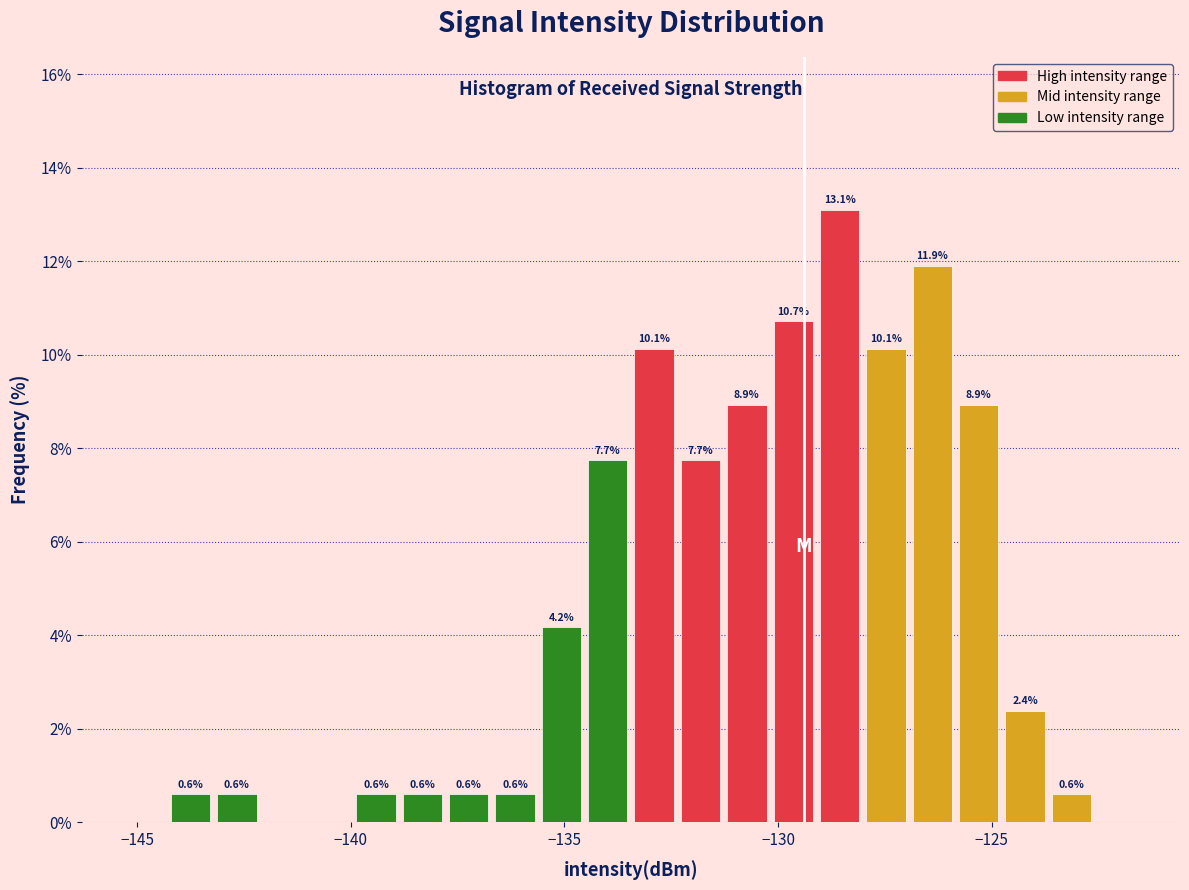

Around what value on the x-axis is the tallest bar? Give the approximate position of its centre, as read against the axis.

-128.5